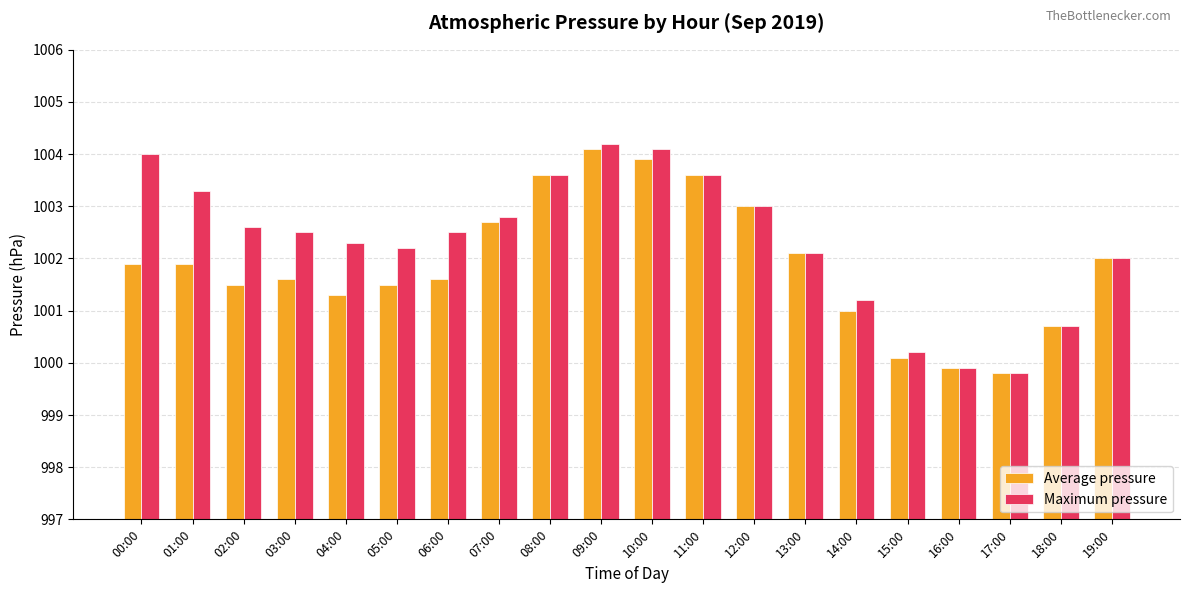

What are all the series names shown in the legend?

Average pressure, Maximum pressure